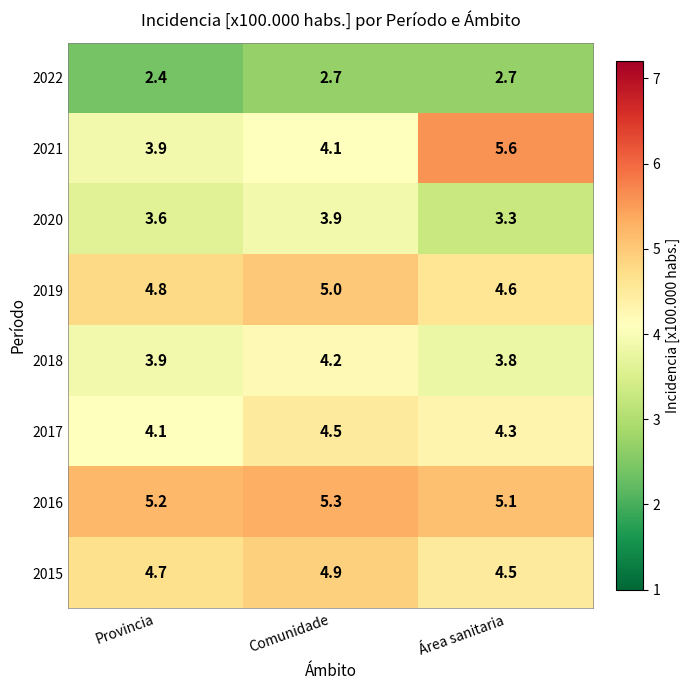

Which series has the largest total across all categories?

2016